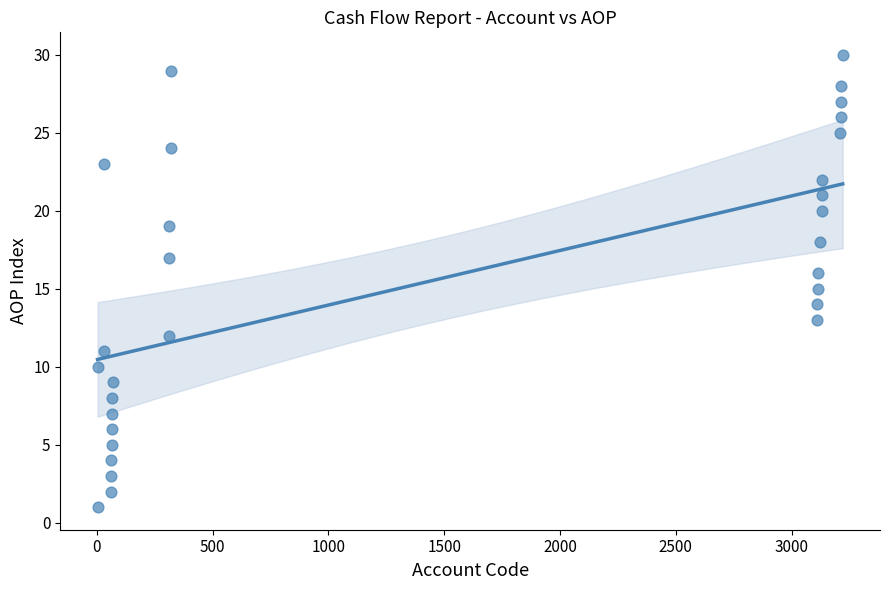

What is the range of X values (max minus min)?

3218